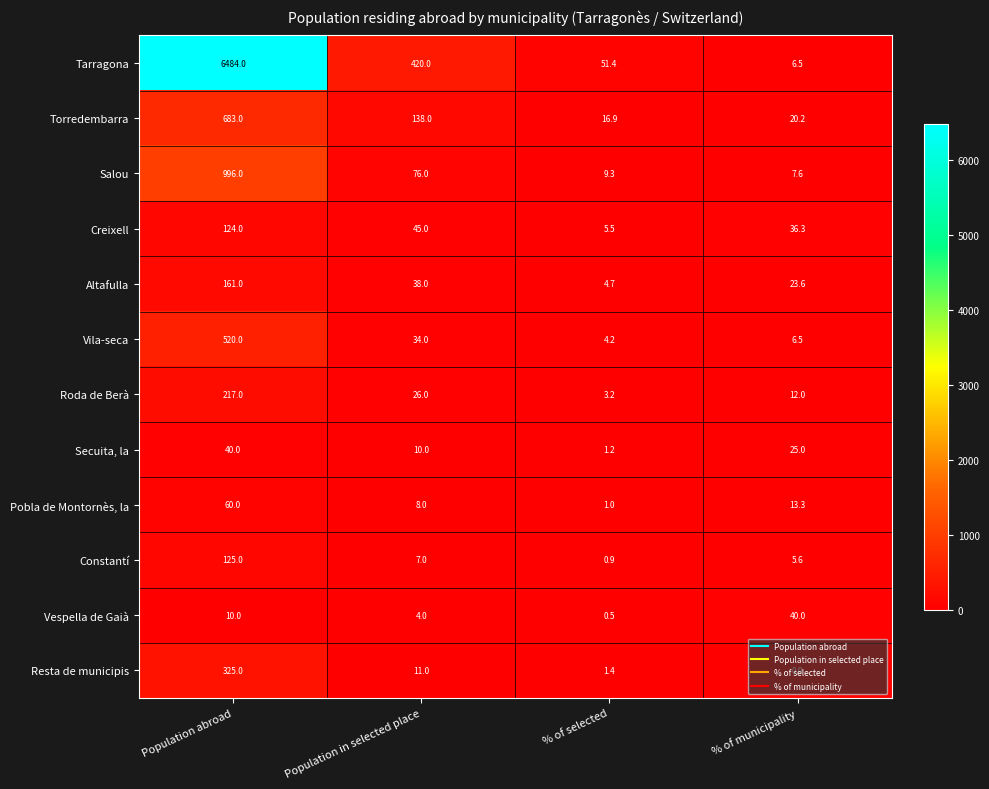

Read the Creixell value at Population in selected place.

45.0